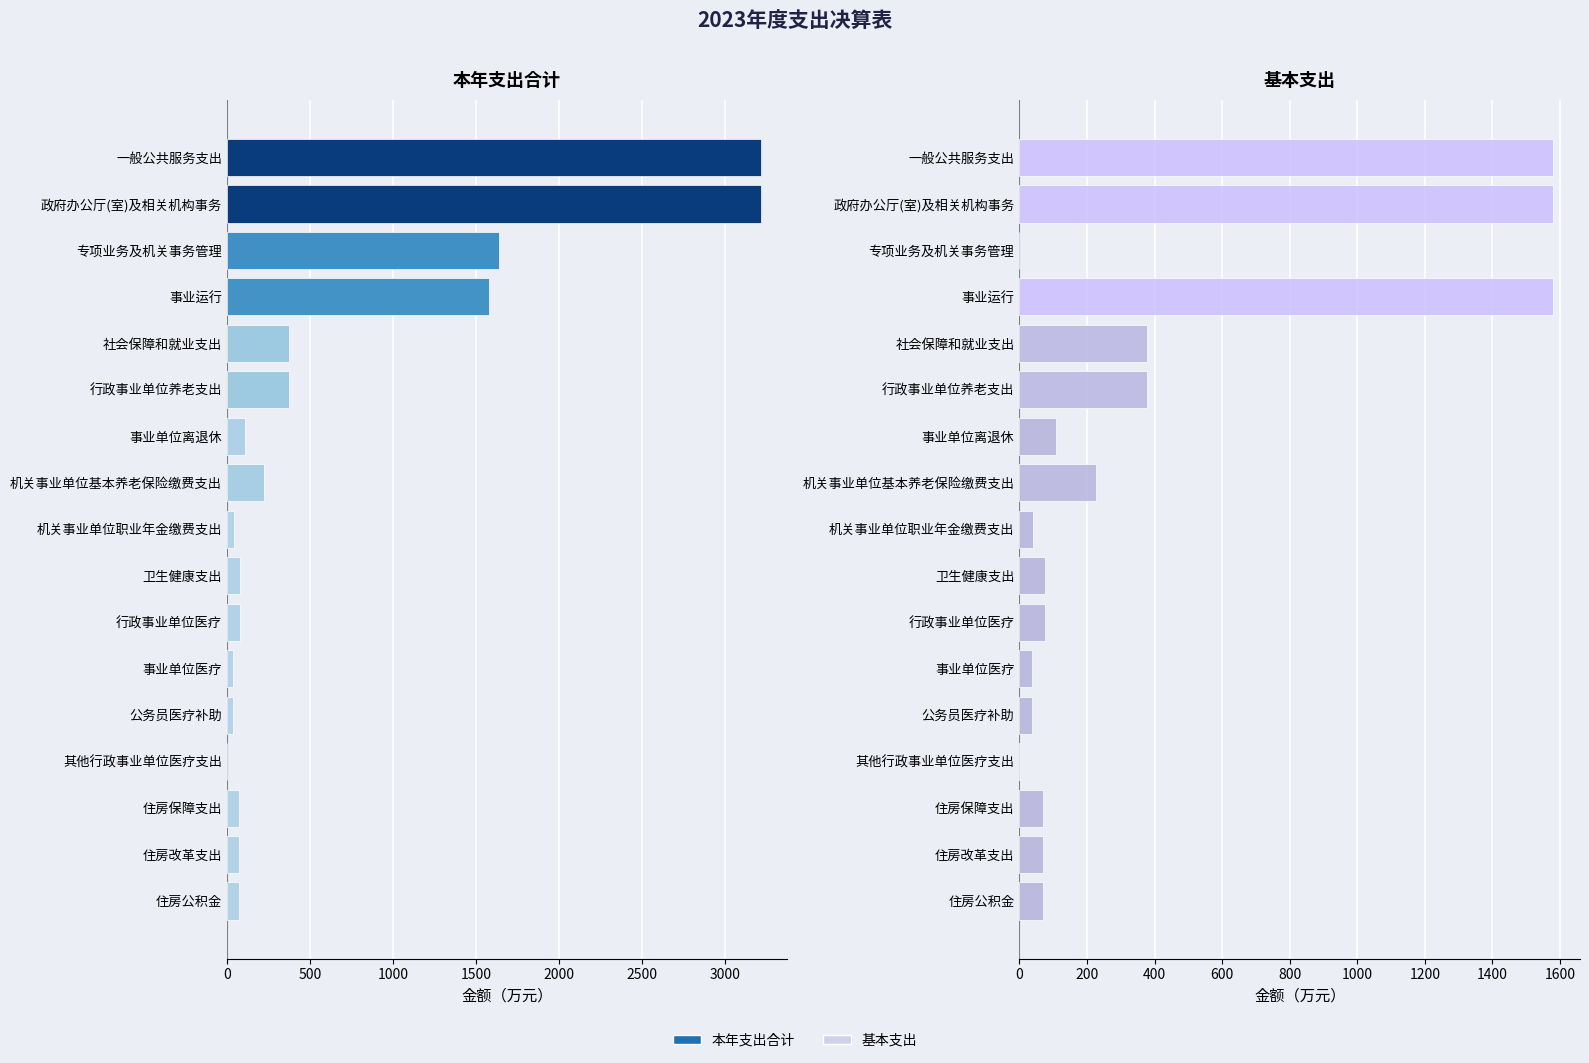

Count the number of categories in the chart.

17